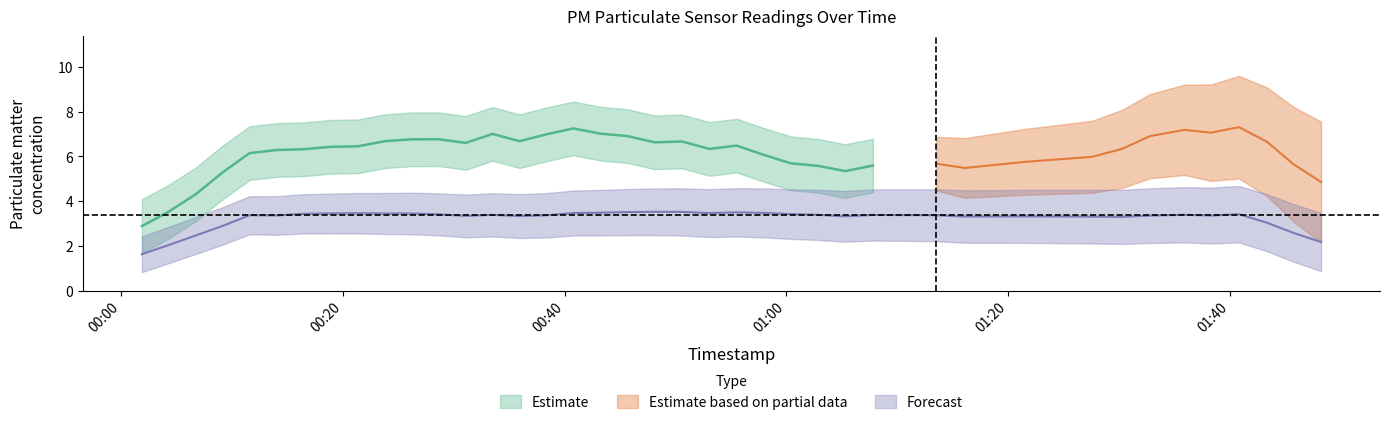

Read the P2 value at 26.

3.3